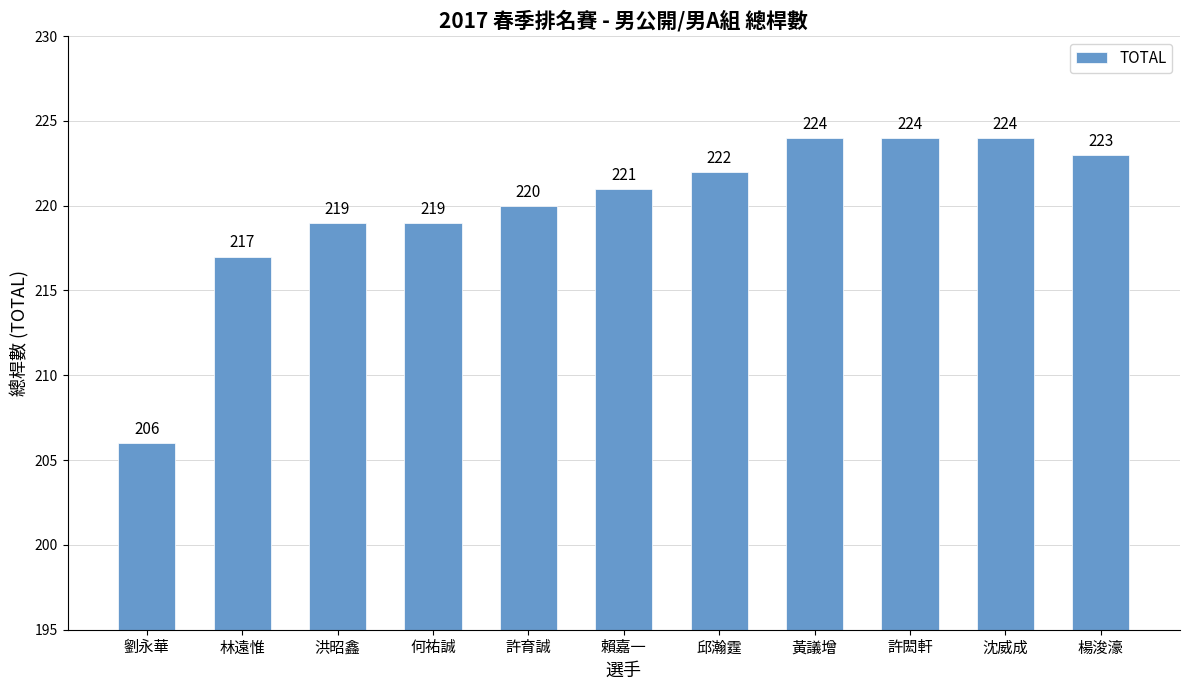

What is the minimum value shown in the chart?

206